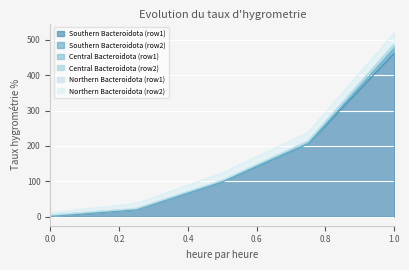

Reading left to right, extract all data points from this chart.

Southern Bacteroidota (row1): 1.0	19.5	98.0	206.0	463.0
Southern Bacteroidota (row2): 1.0	1.0	1.0	1.0	12.0
Central Bacteroidota (row1): 1.0	1.0	2.0	5.5	12.0
Central Bacteroidota (row2): 1.0	1.0	1.0	1.0	1.0
Northern Bacteroidota (row1): 1.0	1.0	1.0	1.0	1.0
Northern Bacteroidota (row2): 6.0	13.8	20.5	24.2	31.0